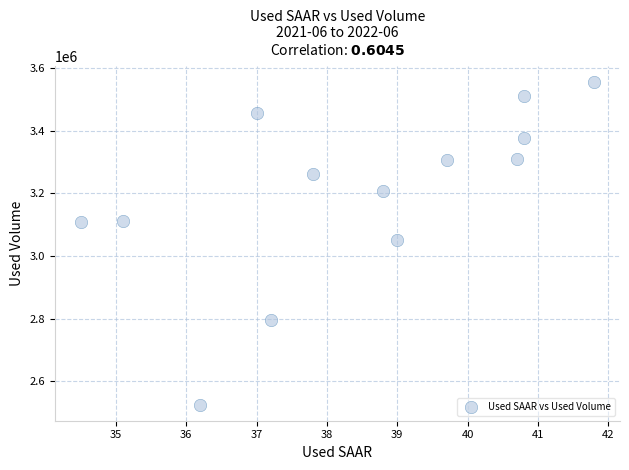

What is the range of Y values (max minus min)?

1031310